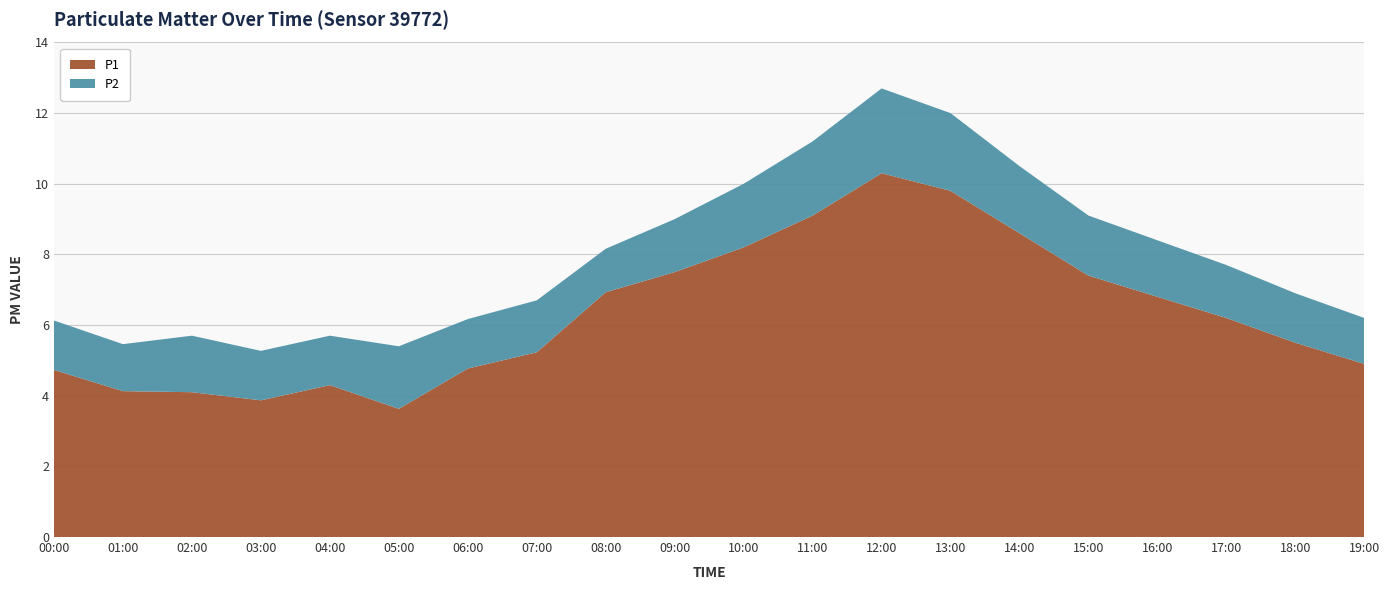

Reading right to left, what are all the values shown in this chart?

P1: 4.9	5.5	6.2	6.8	7.4	8.6	9.8	10.3	9.1	8.2	7.5	6.9	5.2	4.8	3.6	4.3	3.9	4.1	4.1	4.7
P2: 1.3	1.4	1.5	1.6	1.7	1.9	2.2	2.4	2.1	1.8	1.5	1.2	1.5	1.4	1.8	1.4	1.4	1.6	1.3	1.4